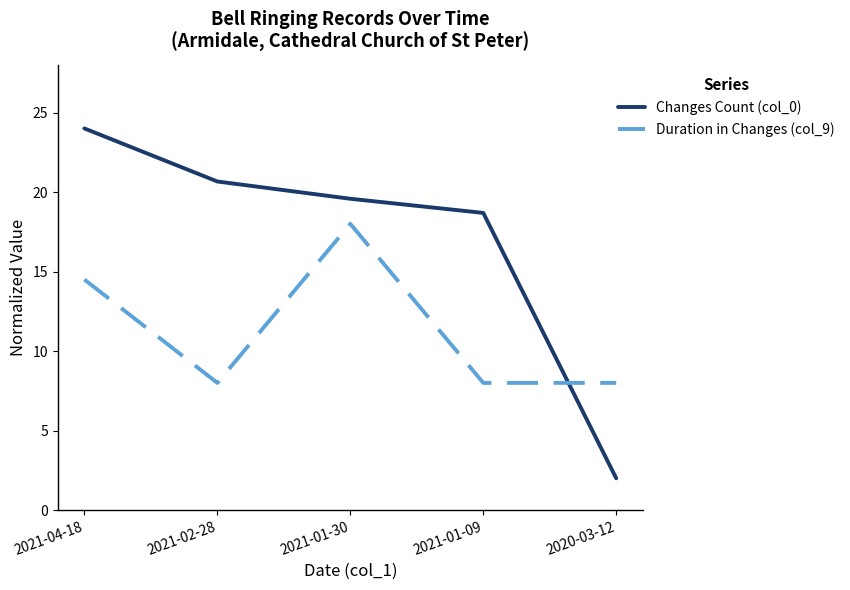

Between which two adjacent categories do Duration in Changes (col_9) and Changes Count (col_0) first intersect?

2021-01-09 and 2020-03-12